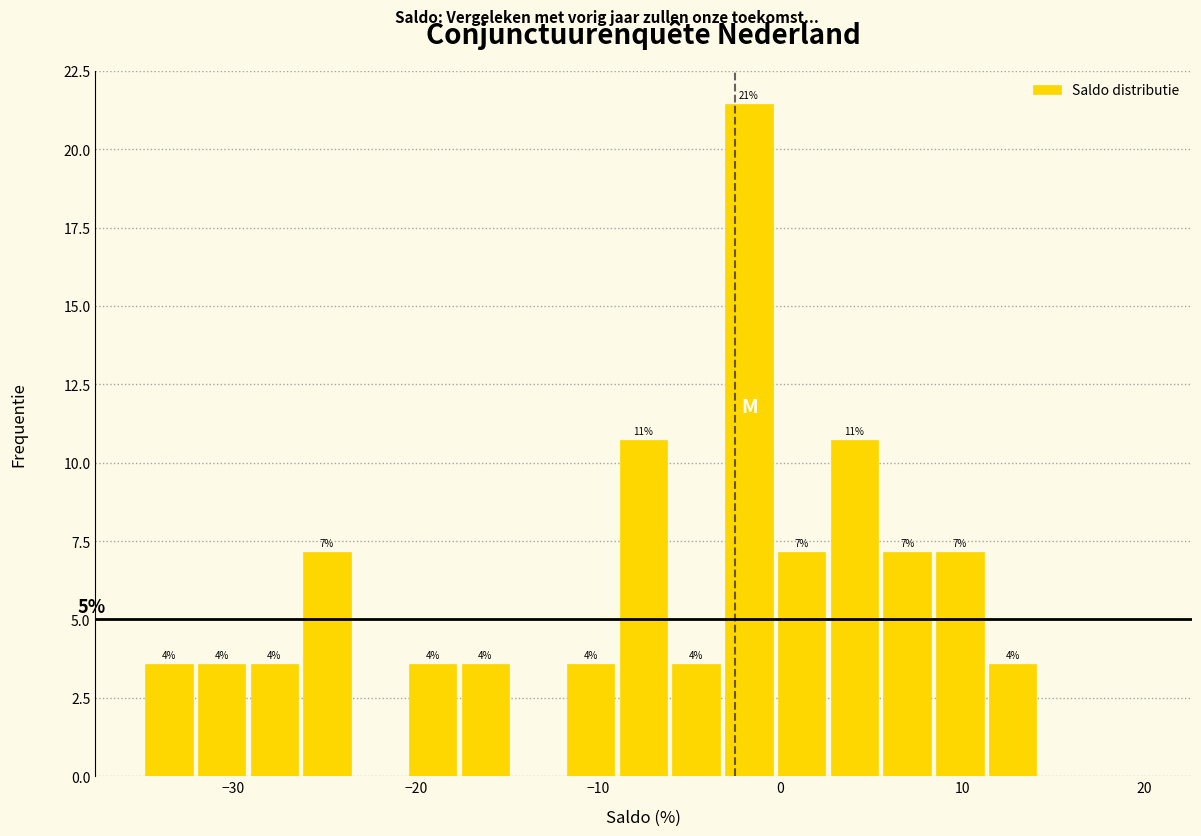

Around what value on the x-axis is the tallest bar? Give the approximate position of its centre, as read against the axis.

-2